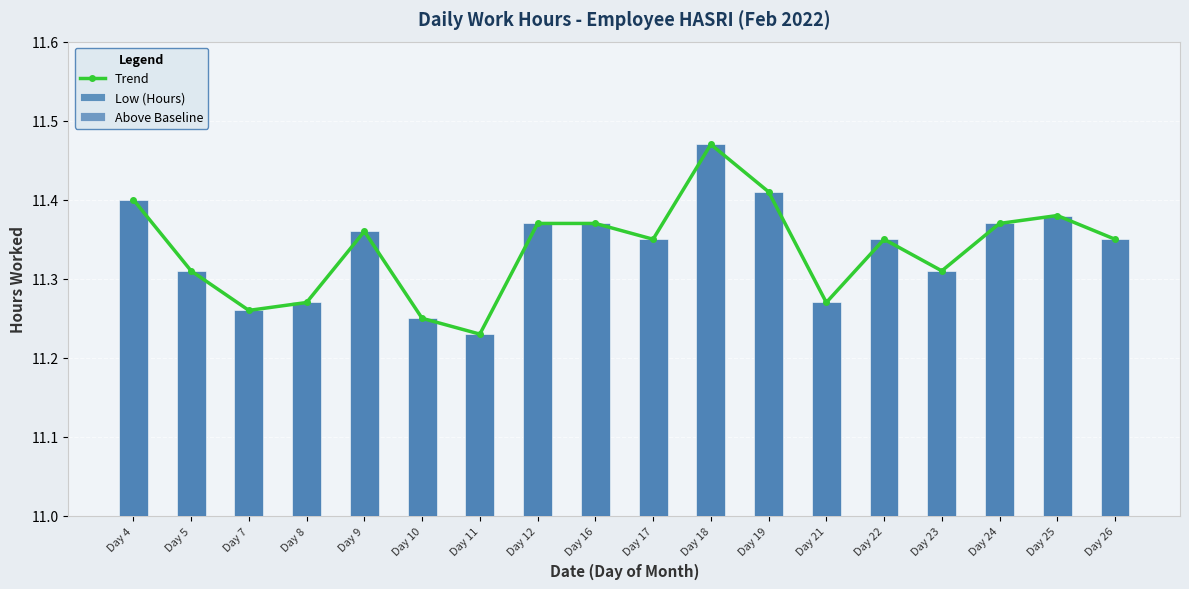

Rank the series by their maximum value, from lowest to highest.

Above Baseline, Trend, Low (Hours)